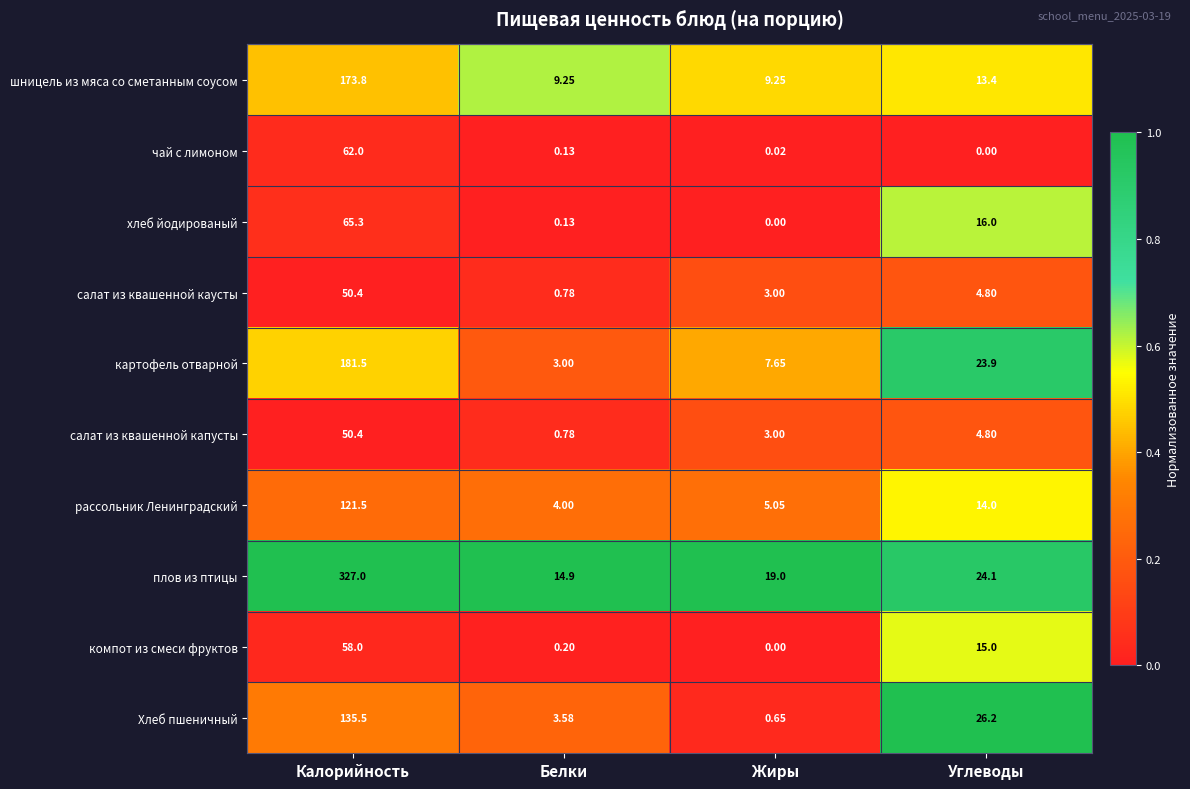

Which category has the highest value in the хлеб йодированый series?

Калорийность